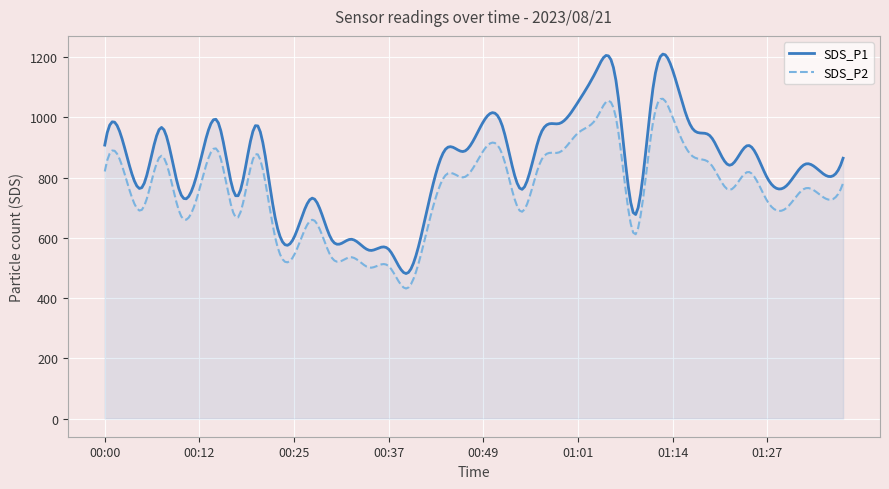

What are all the series names shown in the legend?

SDS_P1, SDS_P2